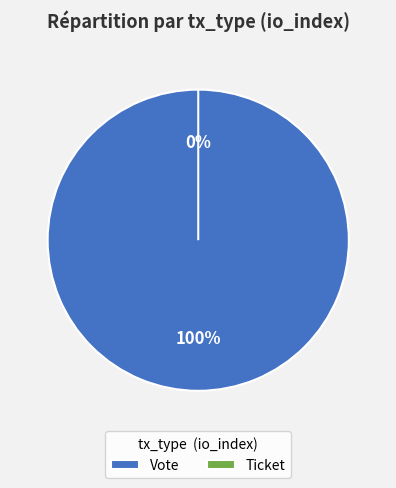

To the nearest percent, what is the average slice percentage?

50%